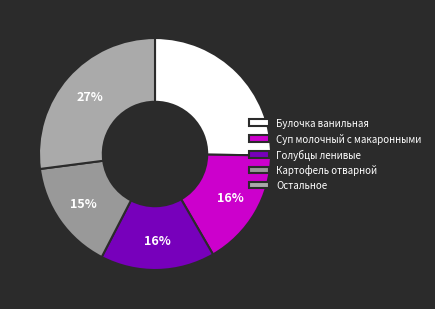

Does Картофель отварной account for over 50% of the chart?

No